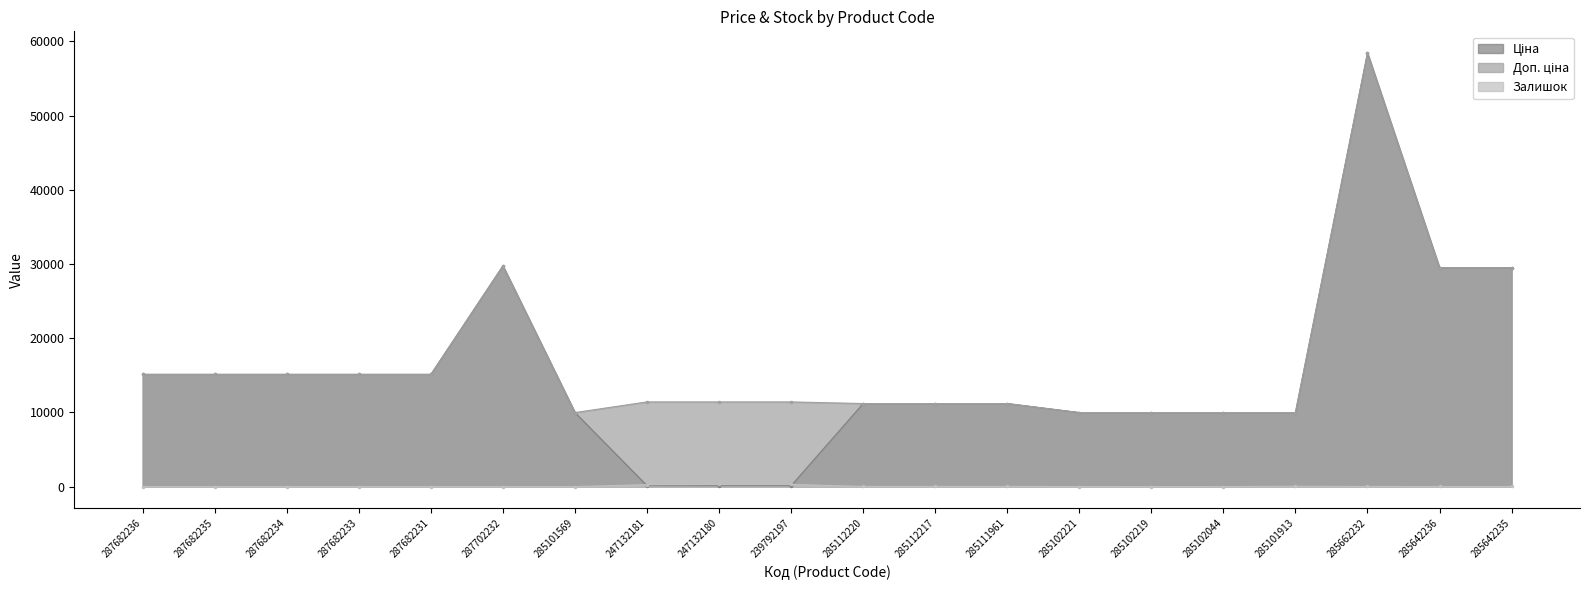

What is the sum of the Доп. ціна values at 285642235 and 287682234?

44611.5